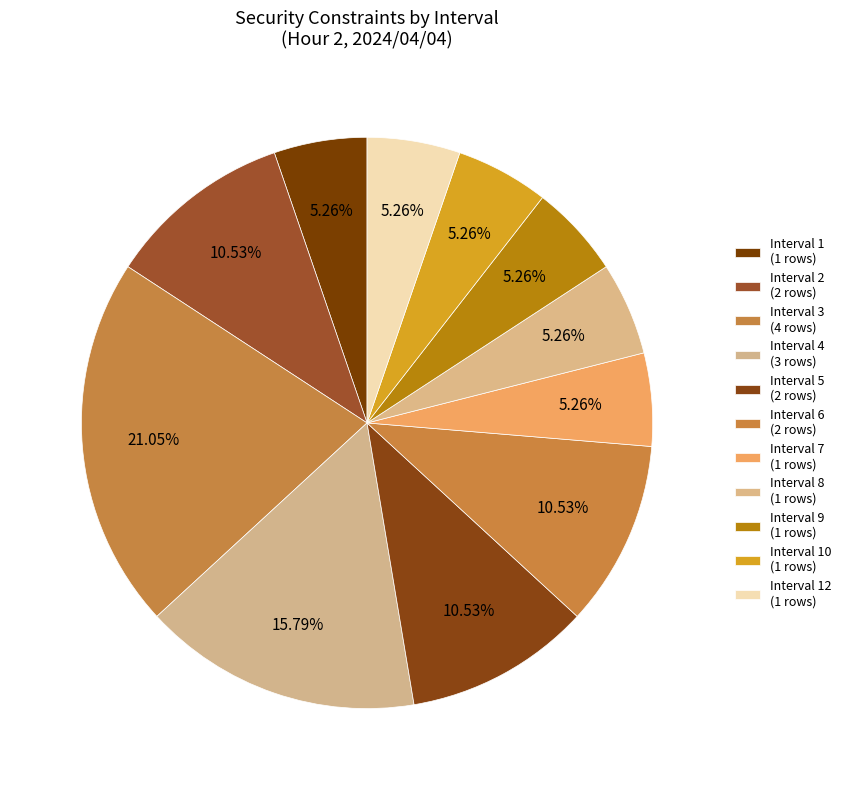

How many segments does this pie chart have?

11